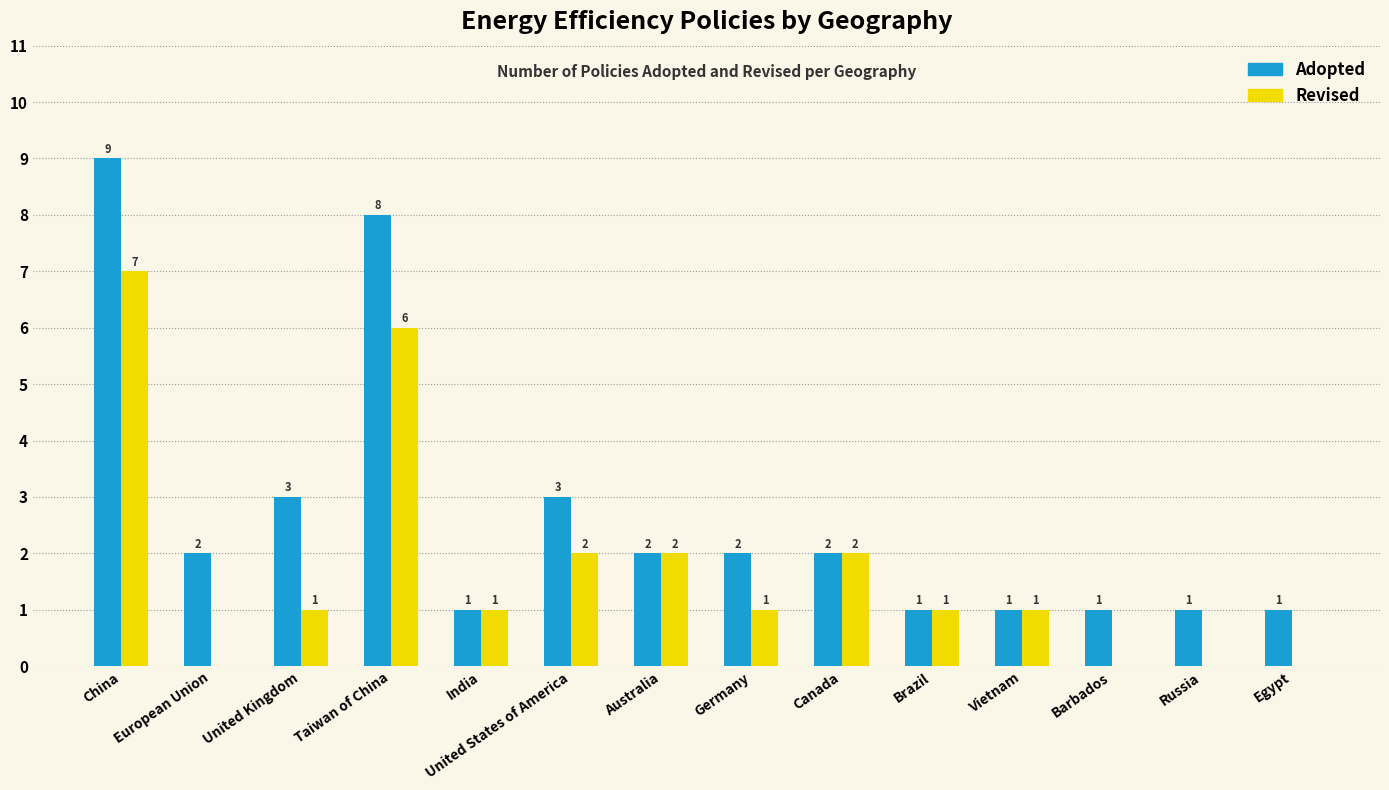

How many data points does each series have?

14